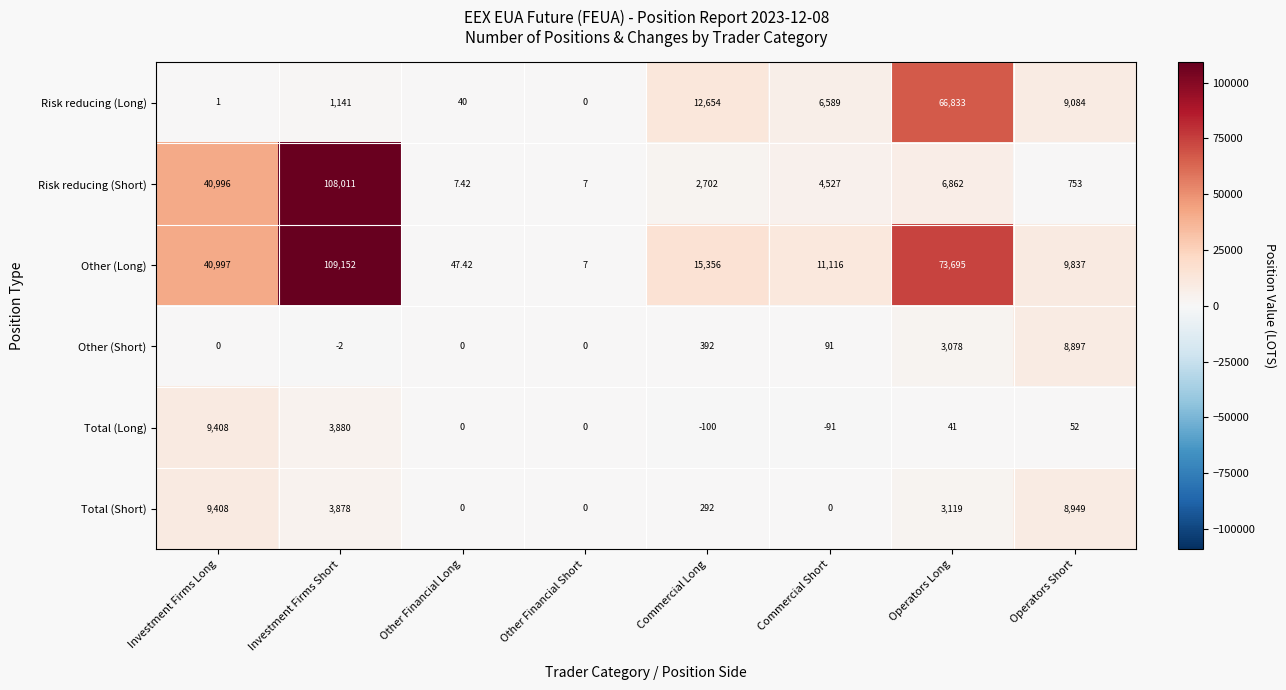

Which series has the widest spread of values?

Other (Long)